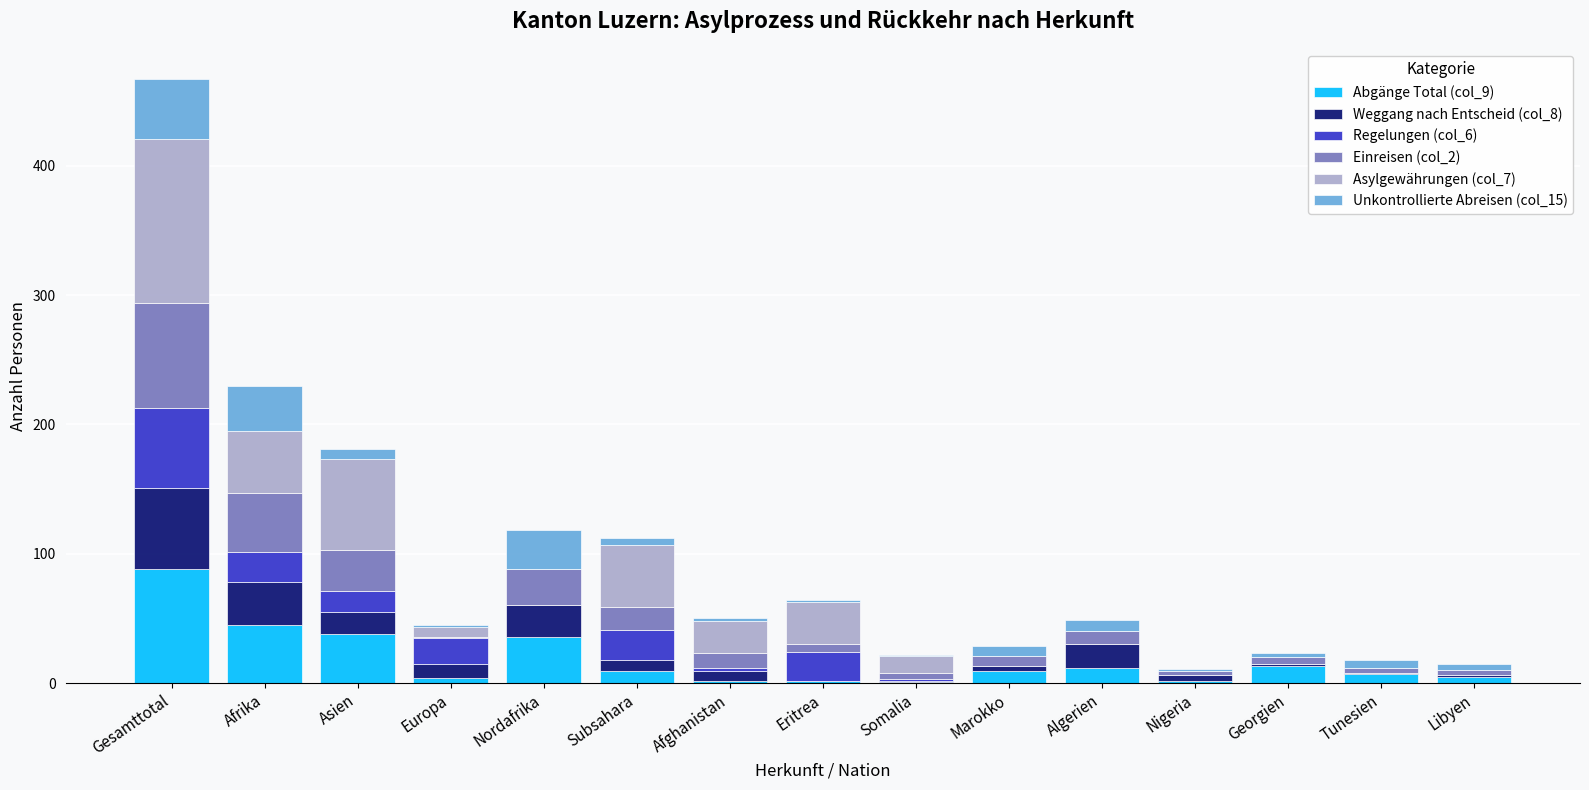

At which category is the sum across all series the highest?

Gesamttotal